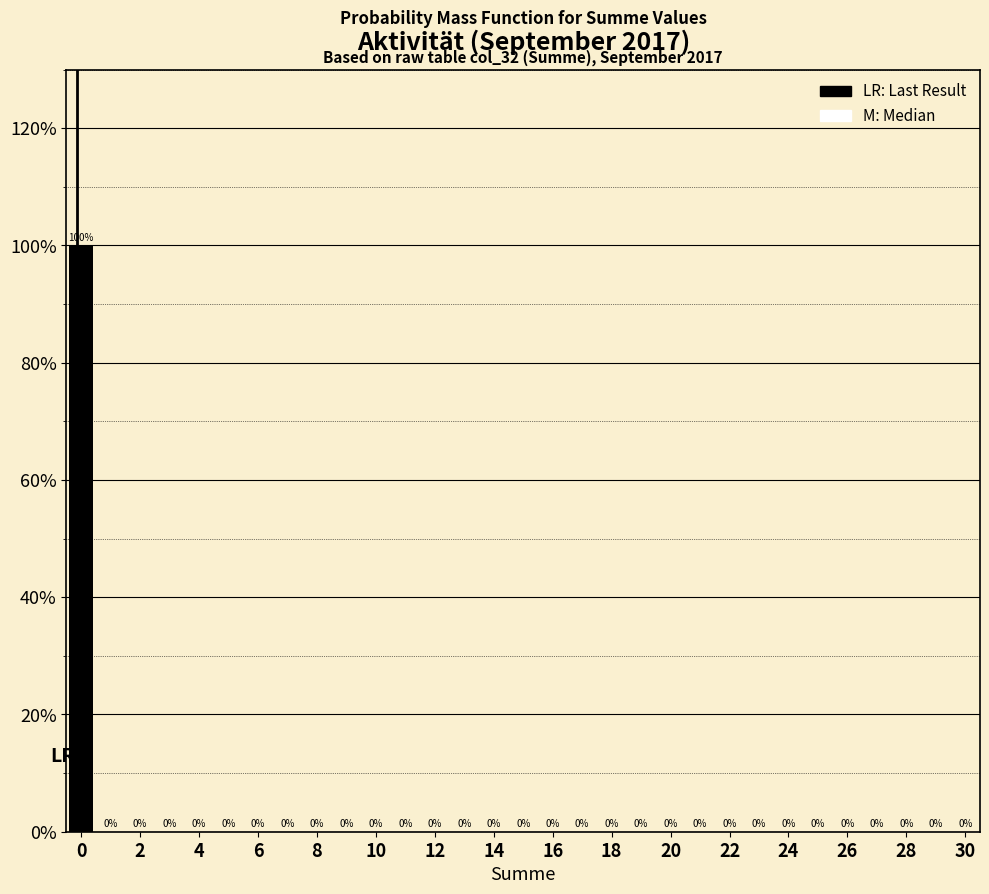

What is the height of the bar covering -0.5 to 0.5 on the x-axis? The bar edges are not printed on the chart, so give them approximately, as read against the axis.

100